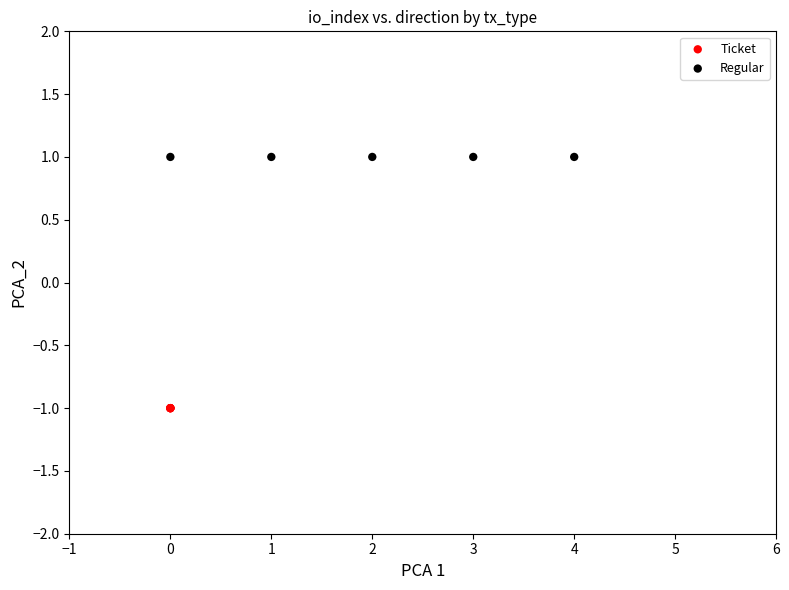

Which series reaches the maximum Y coordinate?

Regular